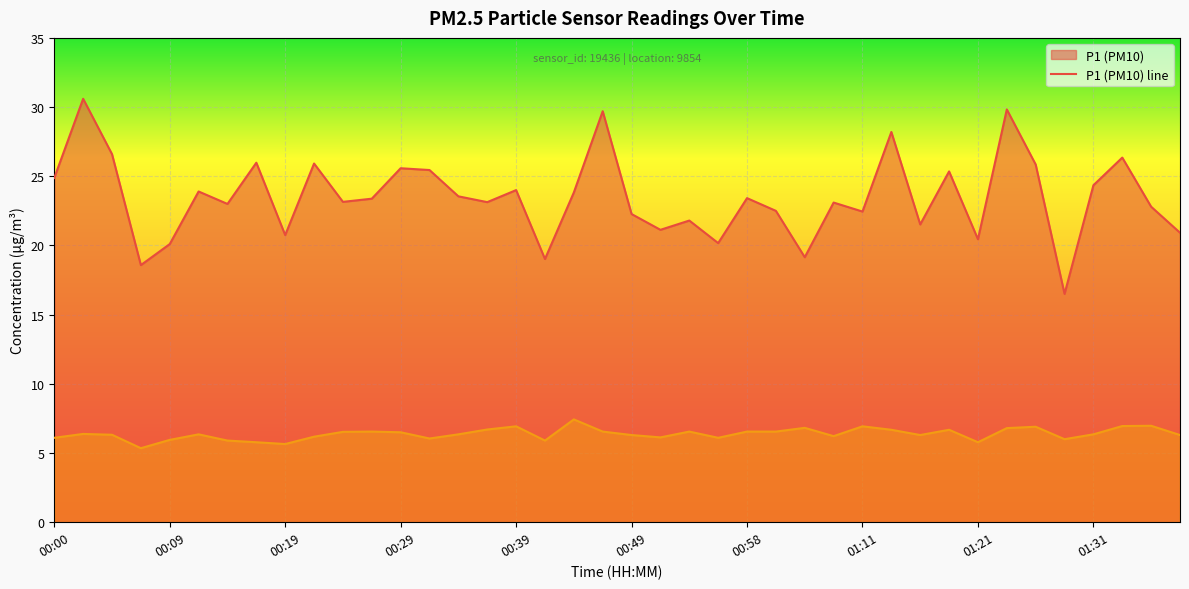

What is the minimum value shown in the chart?

5.3